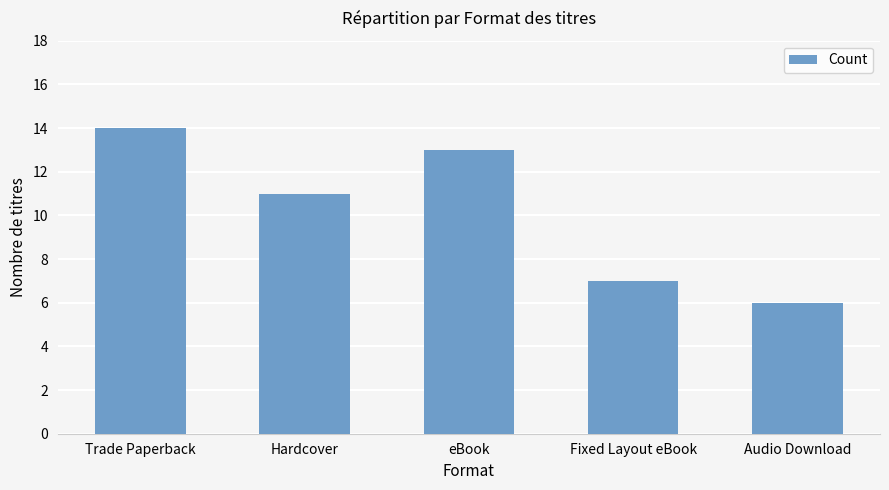

How many data points does each series have?

5